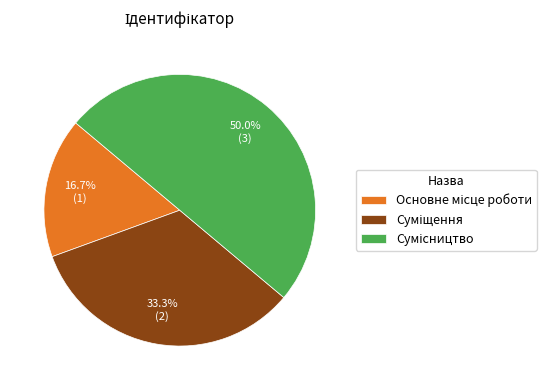

True or false: Сумісництво accounts for 50% of the total.

True